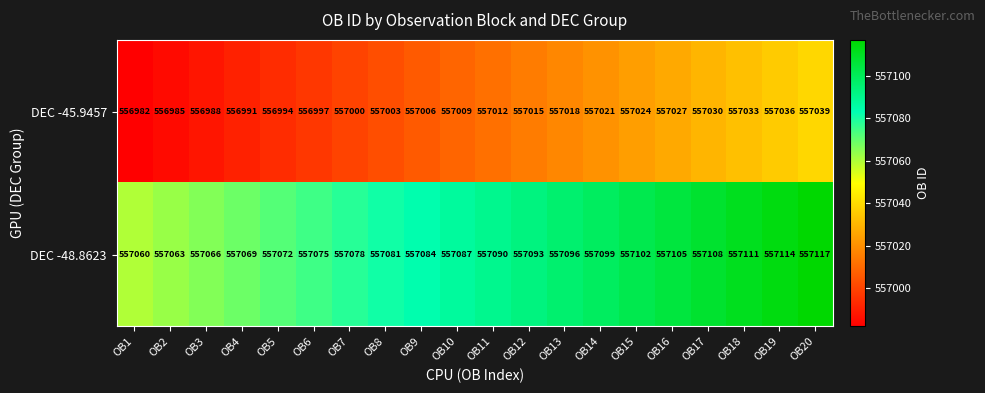

At which label is DEC -45.9457 closest to 557010?

OB10